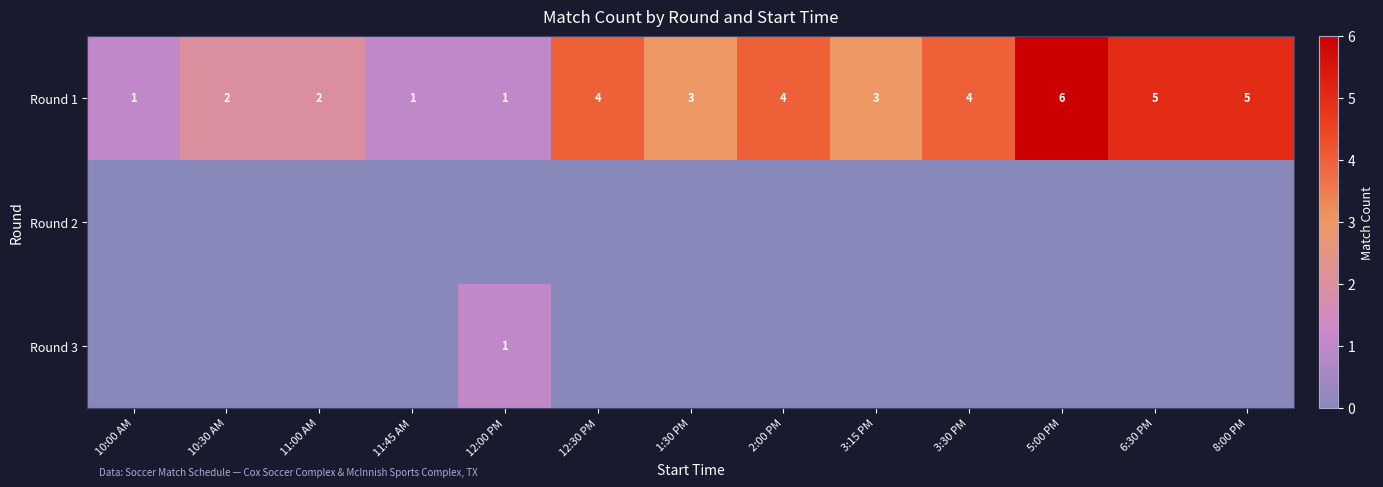

What is the difference between the highest and lowest values at 5:00 PM?

6